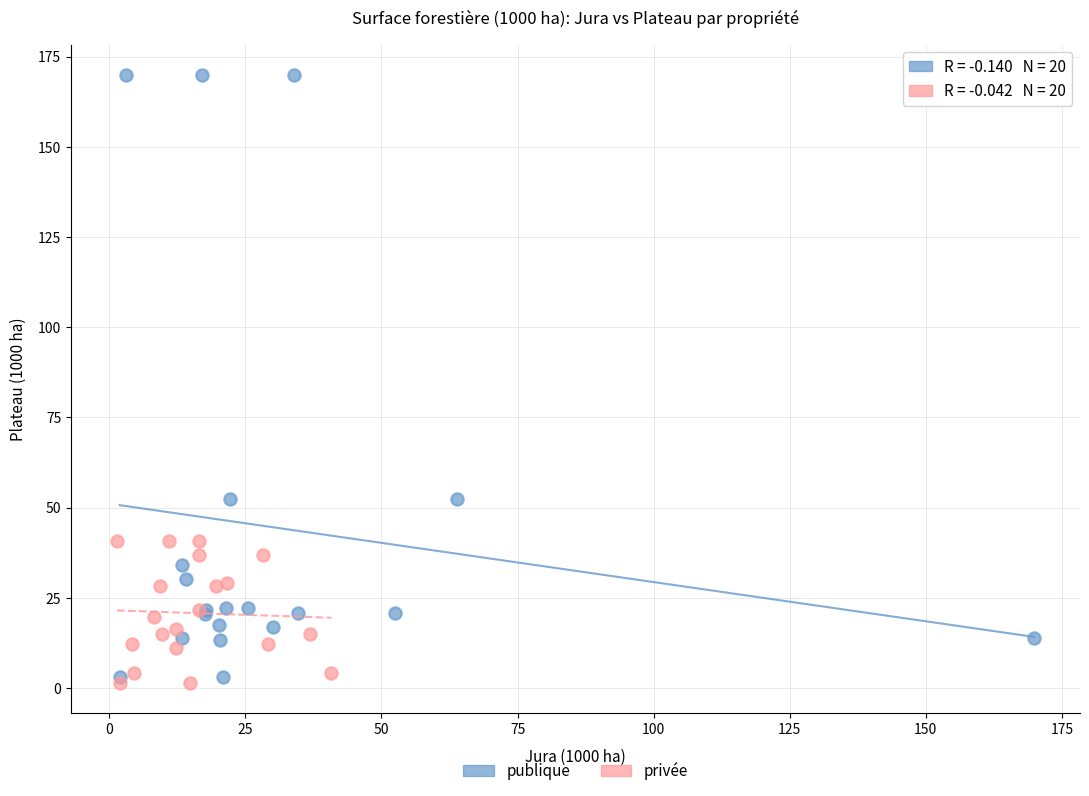

Which series has the widest spread of Y values?

publique